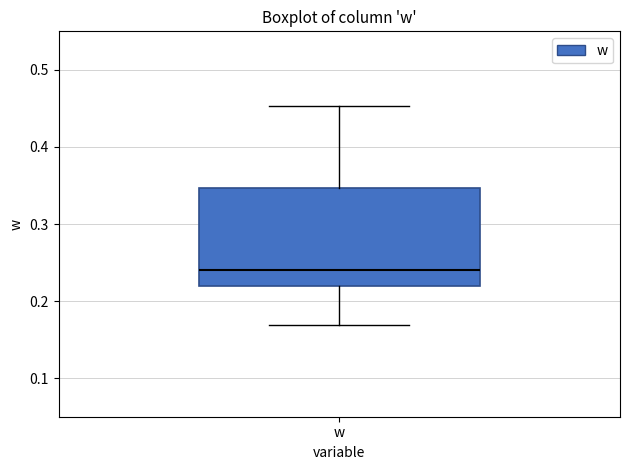

Transcribe this box plot: give where the median line is, the range the box spans, and where the two whiskers end, as read against the y-axis. The values are not printed on the chart, so give them approximately, as read against the axis.

median 0.24, box 0.22 to 0.35, whiskers 0.17 to 0.45